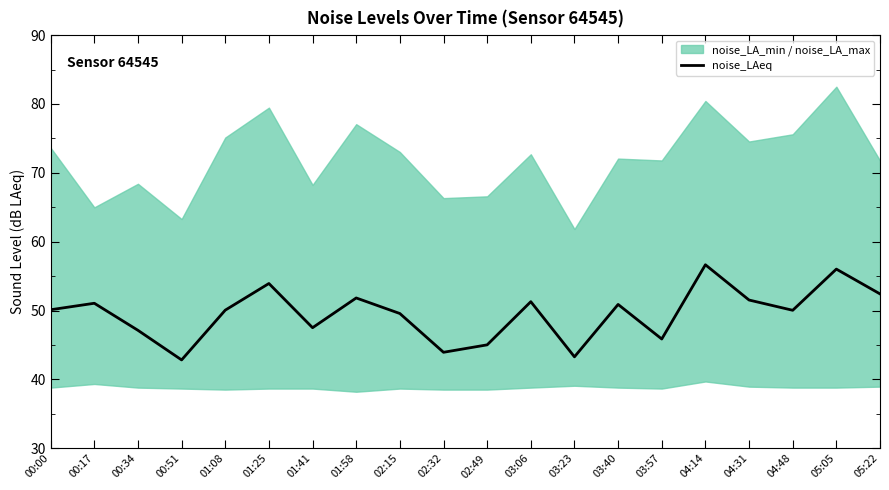

The chart shows a value of 77.0 at 00:34. True or false?

False